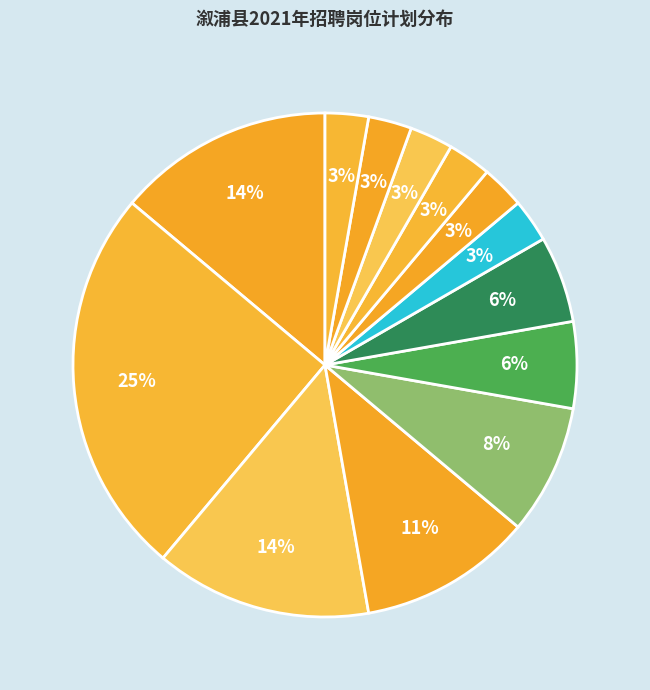

How many slices are in this pie chart?

13